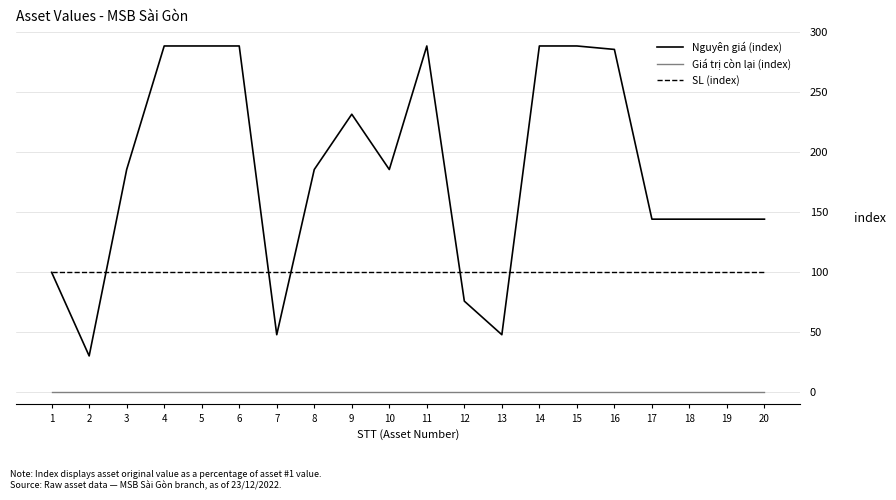

What are all the series names shown in the legend?

Nguyên giá (index), Giá trị còn lại (index), SL (index)